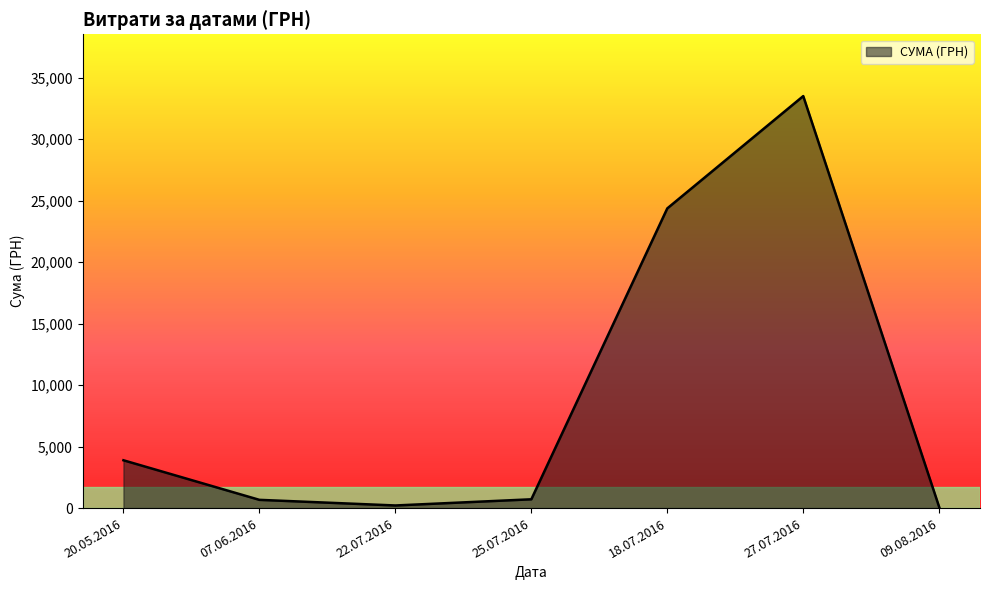

What is the difference between the maximum and minimum values?

33422.6